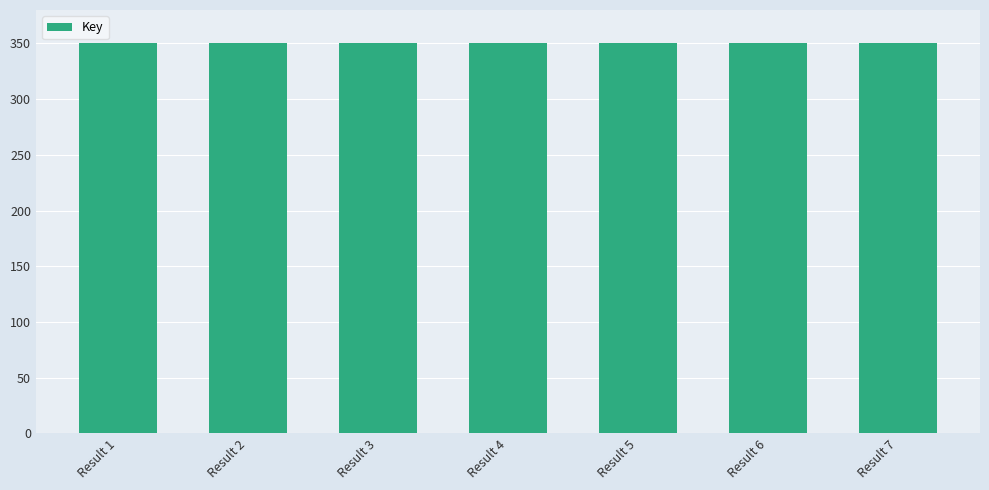

What is the approximate value at Result 1?

350.0